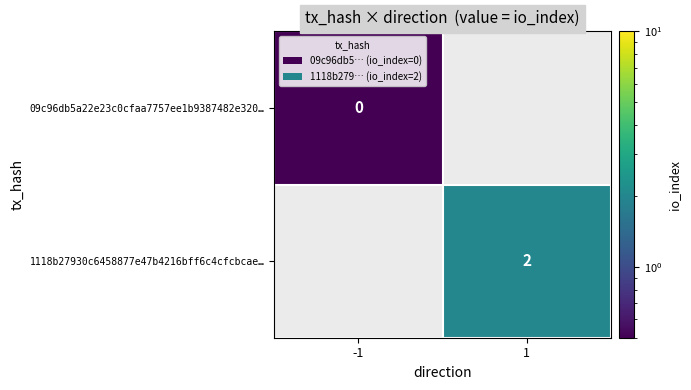

Is the value of 1118b27930c6458877e47b4216bff6c4cfcbcae… at 1 greater than the value of 09c96db5a22e23c0cfaa7757ee1b9387482e320… at -1?

Yes